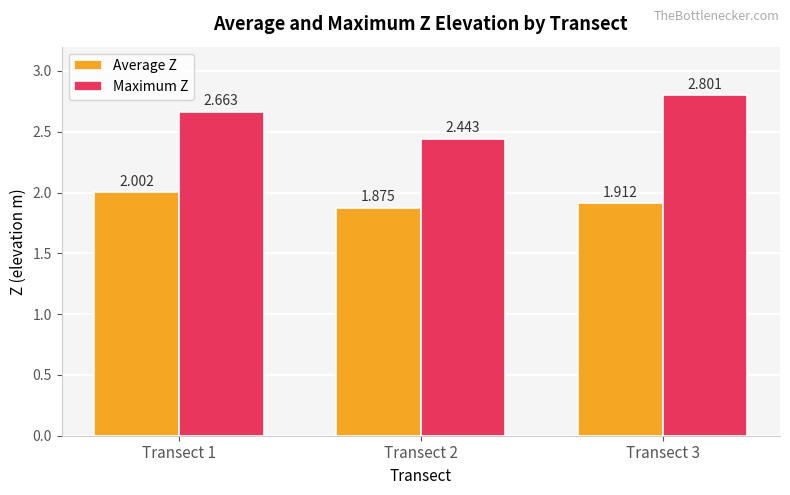

At how many categories does at least one series exceed 2?

3